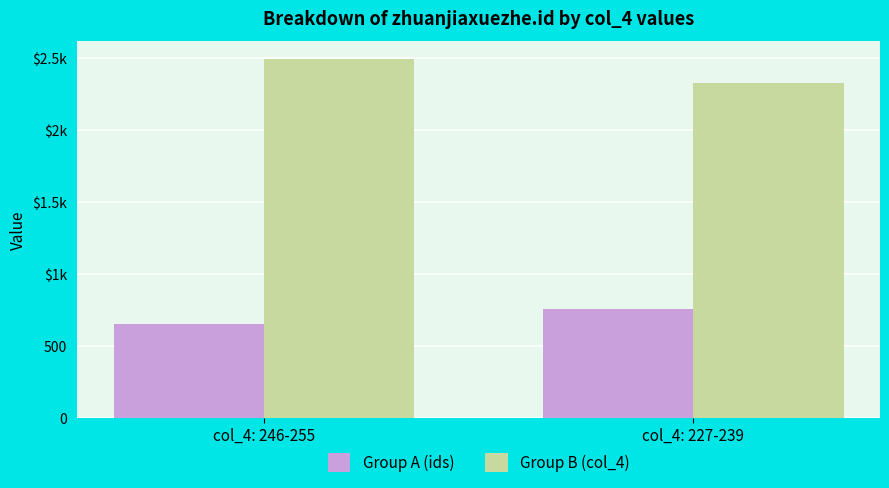

What is the label of the 1st bar from the right?

col_4: 227-239